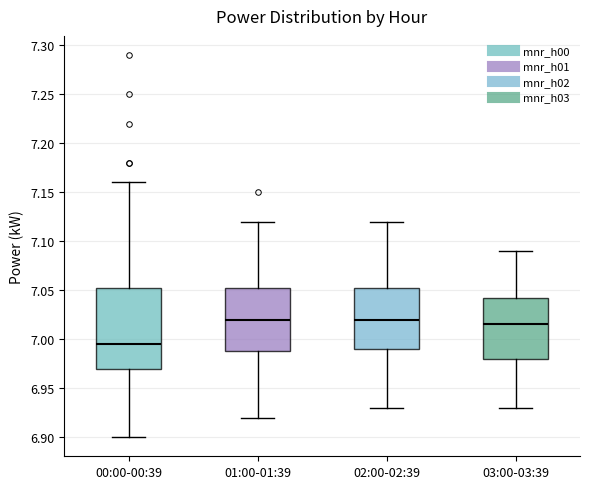

Reading left to right, transcribe this box plot: for each box, give where its median line is, the range the box spans, and where its two whiskers end, as read against the y-axis. The values are not printed on the chart, so give them approximately, as read against the axis.

00:00-00:39: median 6.995, box 6.970 to 7.055, whiskers 6.900 to 7.160
01:00-01:39: median 7.020, box 6.990 to 7.055, whiskers 6.920 to 7.120
02:00-02:39: median 7.020, box 6.990 to 7.055, whiskers 6.930 to 7.120
03:00-03:39: median 7.015, box 6.980 to 7.045, whiskers 6.930 to 7.090